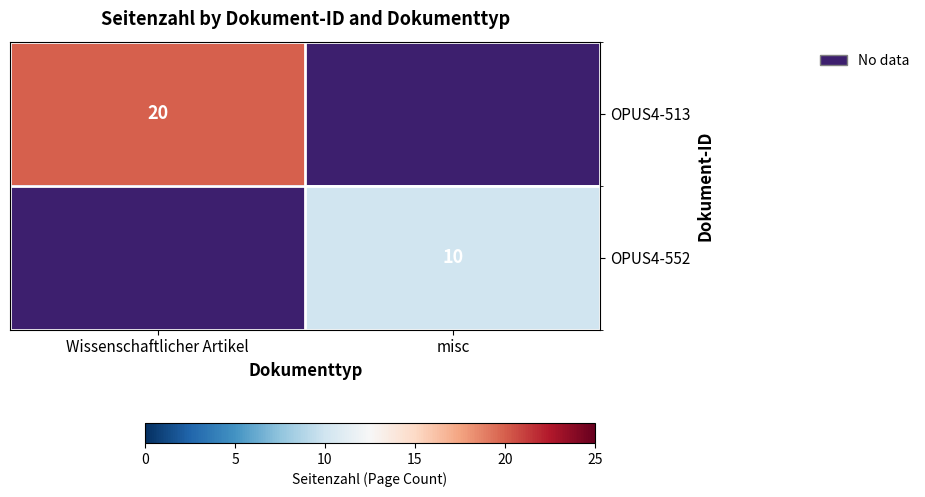

At how many categories does at least one series exceed 16?

1